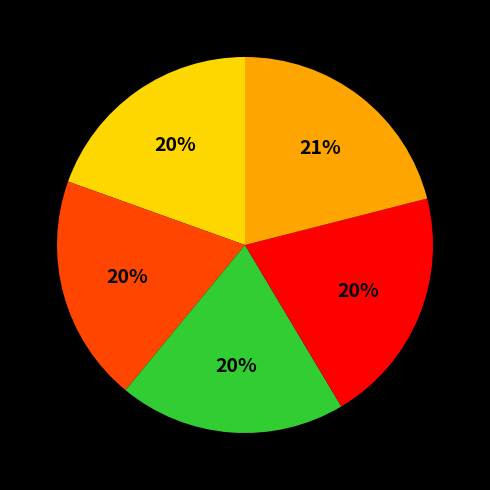

Is there any slice that represents more than half of the pie?

No